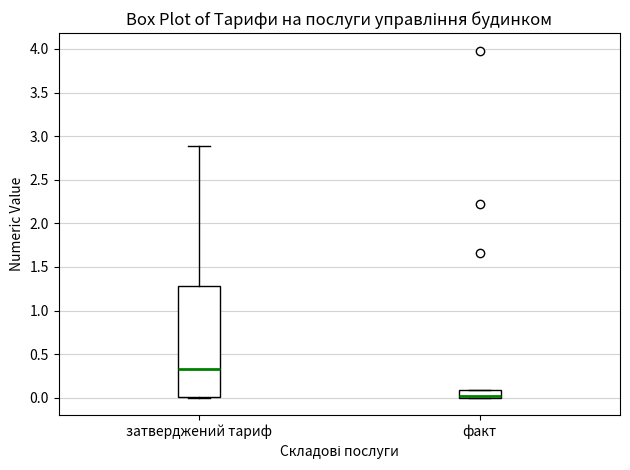

Reading left to right, transcribe this box plot: for each box, give where its median line is, the range the box spans, and where its two whiskers end, as read against the y-axis. The values are not printed on the chart, so give them approximately, as read against the axis.

затверджений тариф: median 0.35, box 0.00 to 1.30, whiskers 0.00 to 2.90
факт: median 0.00 (just above the box's lower edge), box 0.00 to 0.10, whiskers 0.00 to 0.10